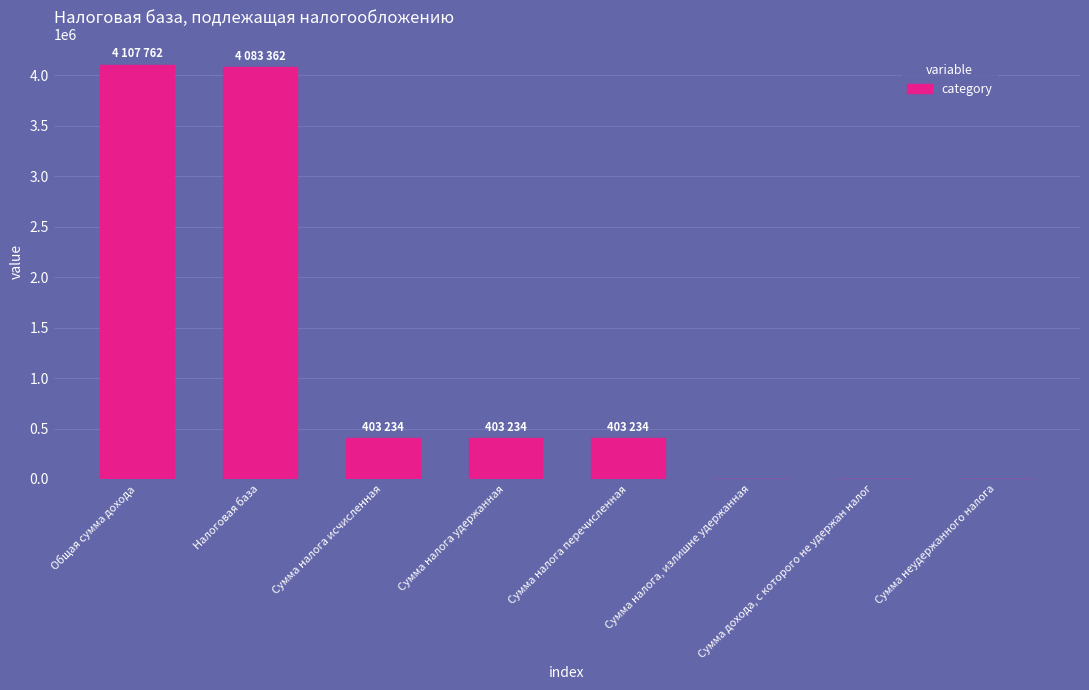

Is it true that the value at Сумма неудержанного налога is 0?

True